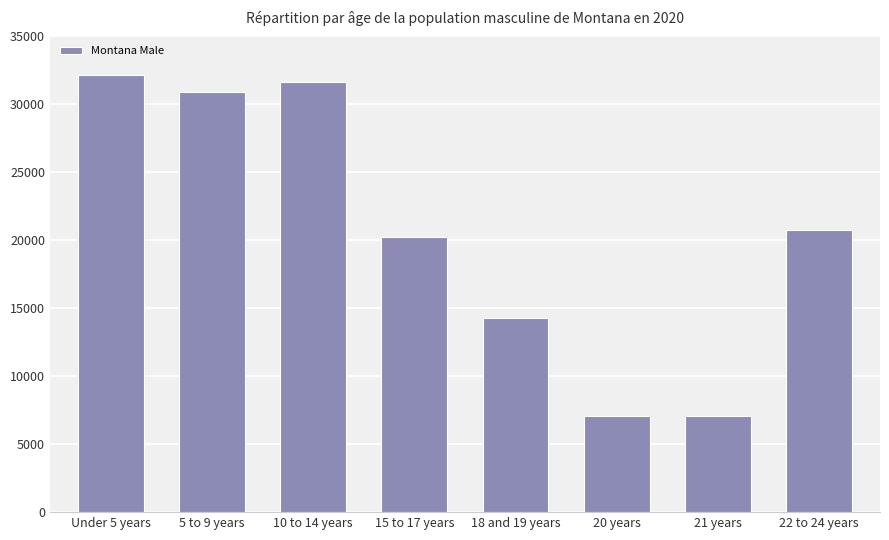

What is the ratio of the value at 10 to 14 years to the value at 18 and 19 years?

2.2